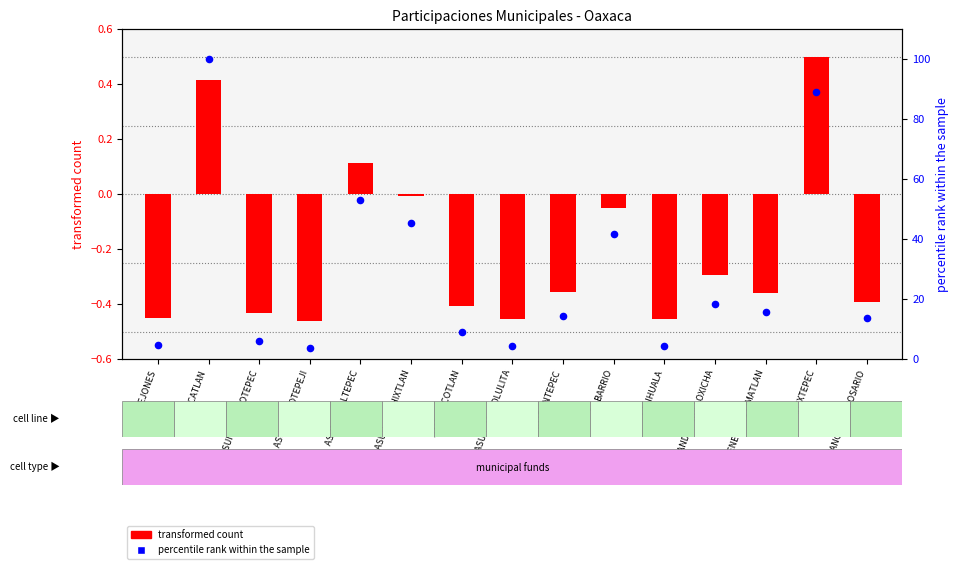

Which series contains the lowest Y value?

transformed count